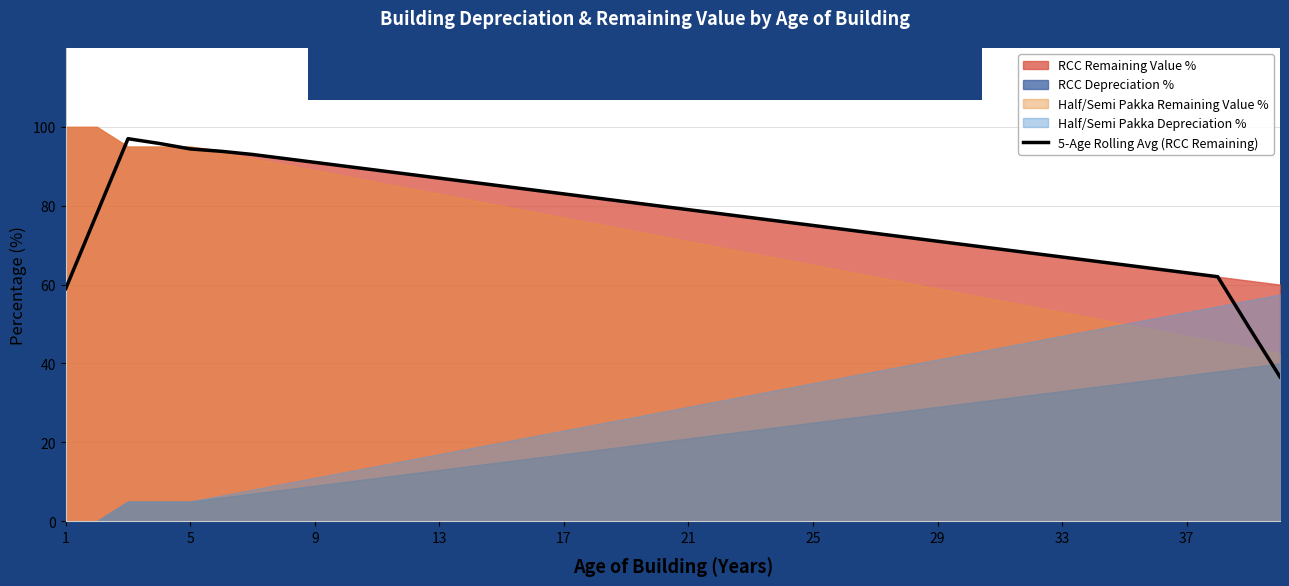

Is it true that 5-Age Rolling Avg (RCC Remaining) equals 26.4 at 17?

False